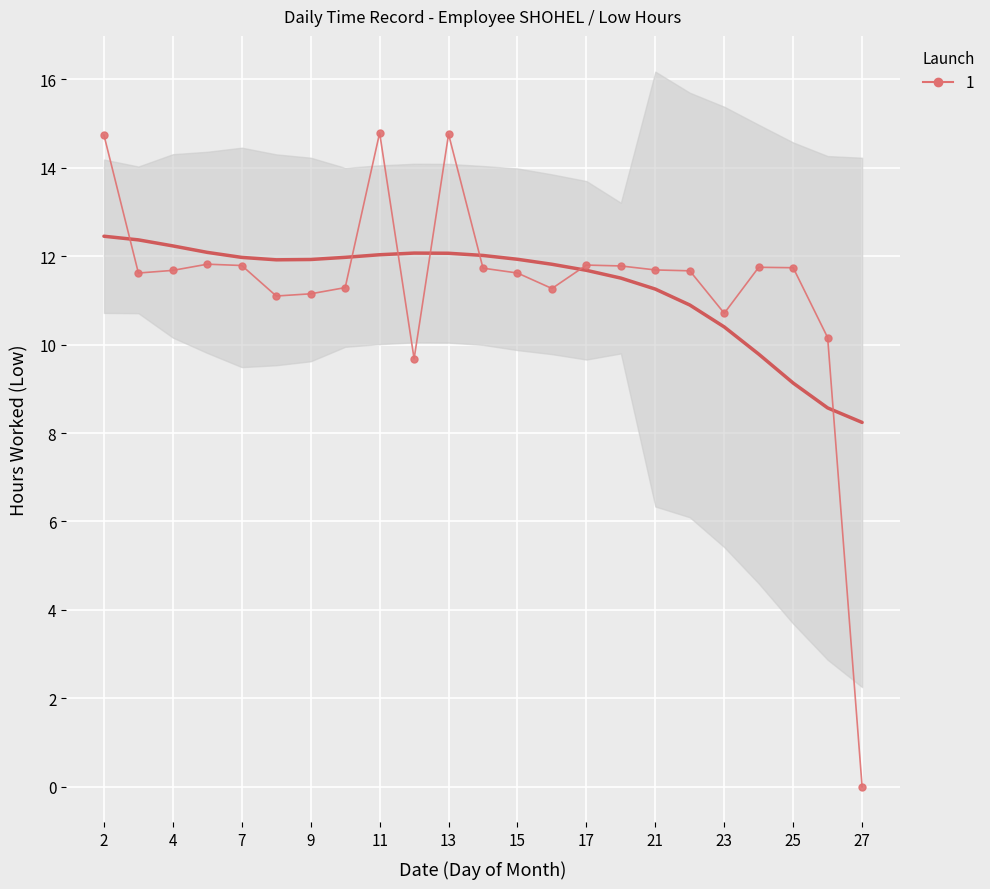

What is the difference between the maximum and second lowest values?

5.1